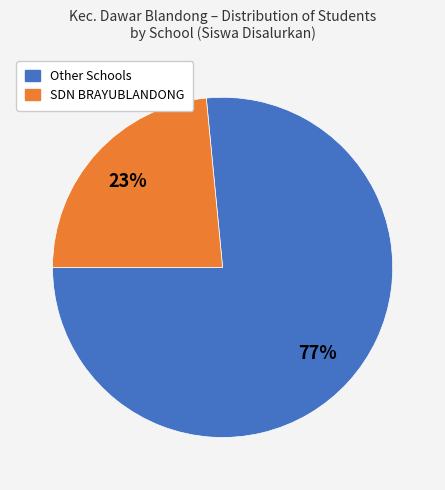

To the nearest percent, what is the average slice percentage?

50%